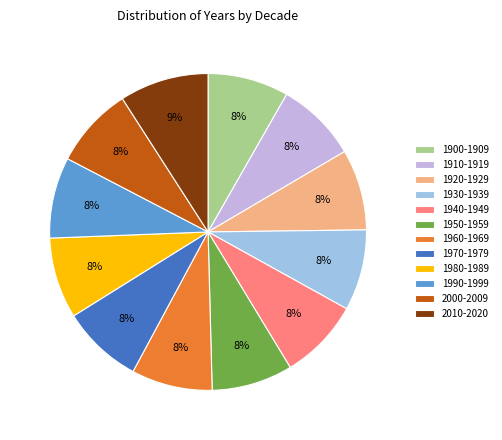

Which slice is the largest?

2010-2020